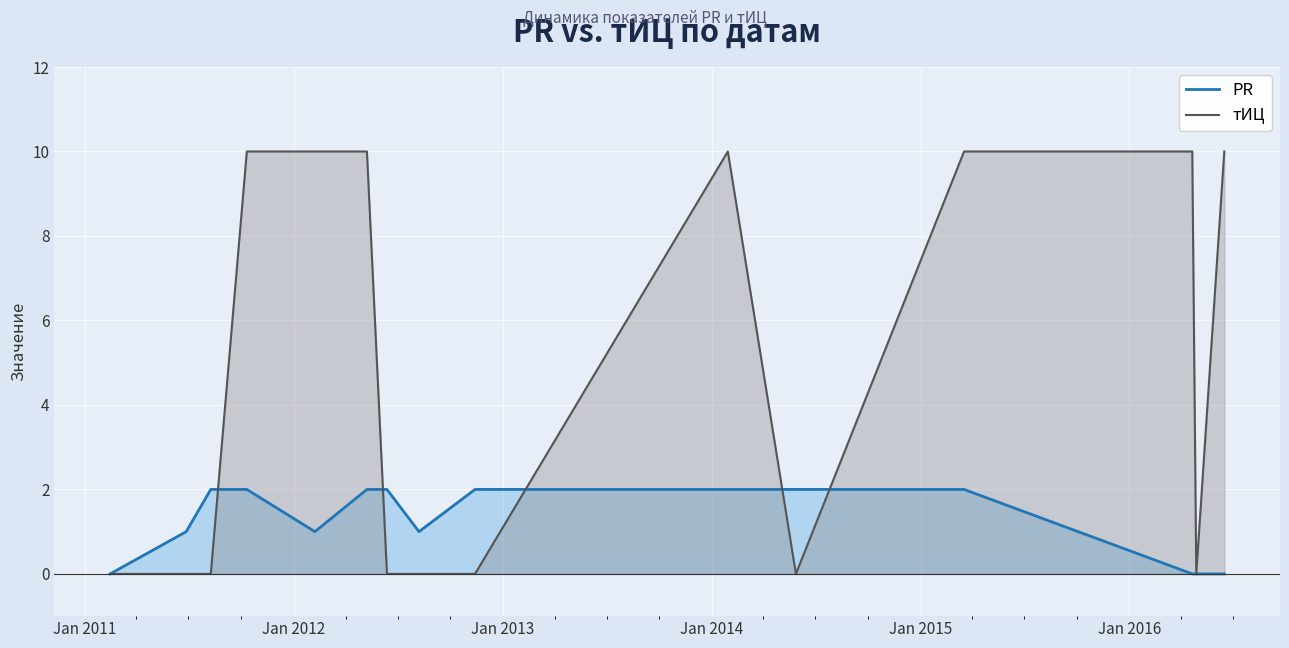

Which series has the largest range (max minus min)?

тИЦ